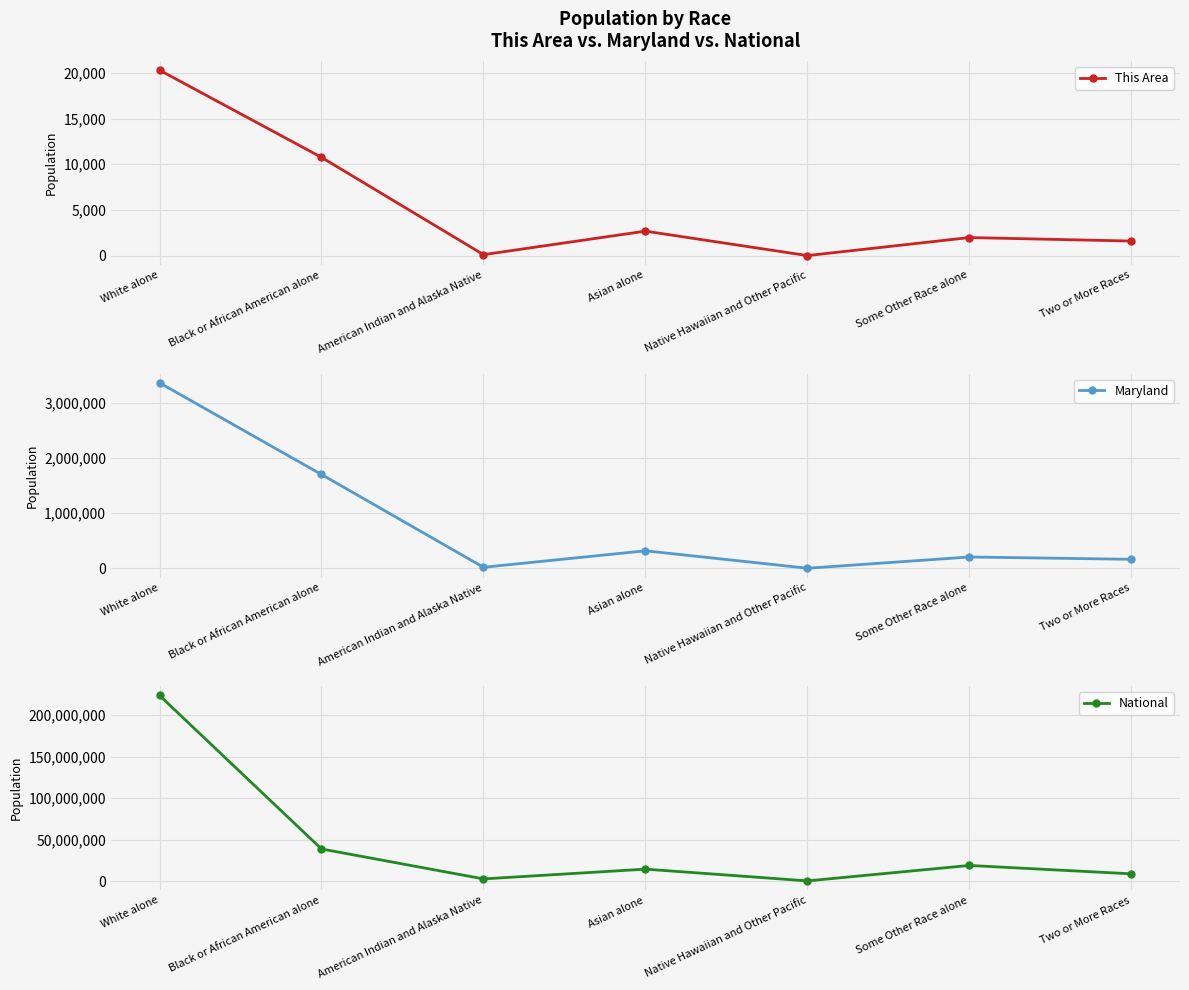

True or false: National has a value of 38929319 at Black or African American alone.

True